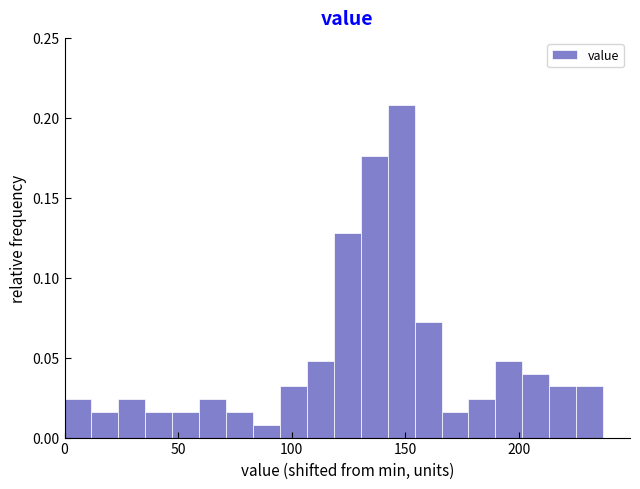

Read against the x-axis, roughly where is the centre of the tallest bar?

150